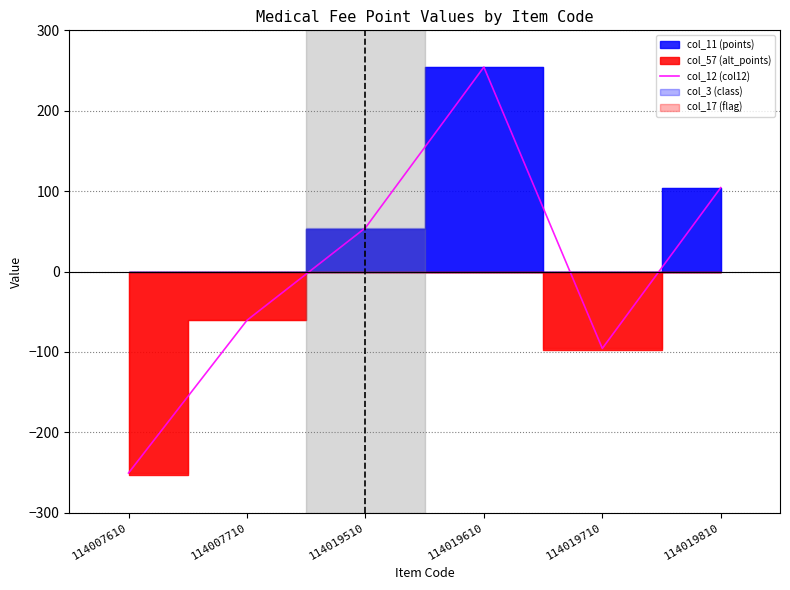

The chart shows a value of -95.7 at 114019710. True or false?

True